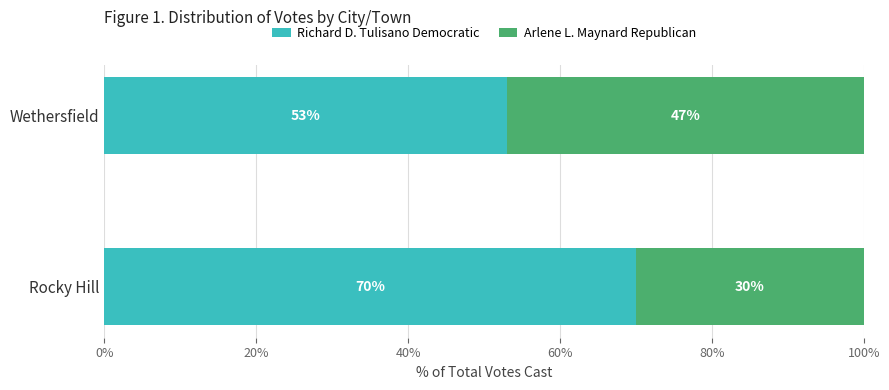

What is the total value across all series at Rocky Hill?

100